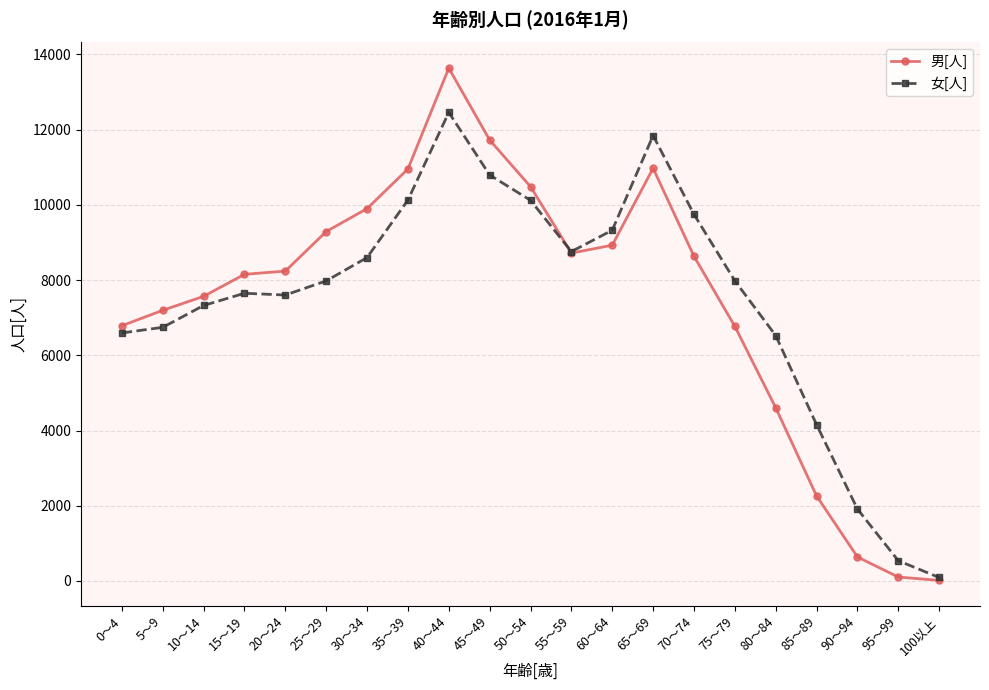

True or false: 女[人] has more than 0 interior local peaks.

True